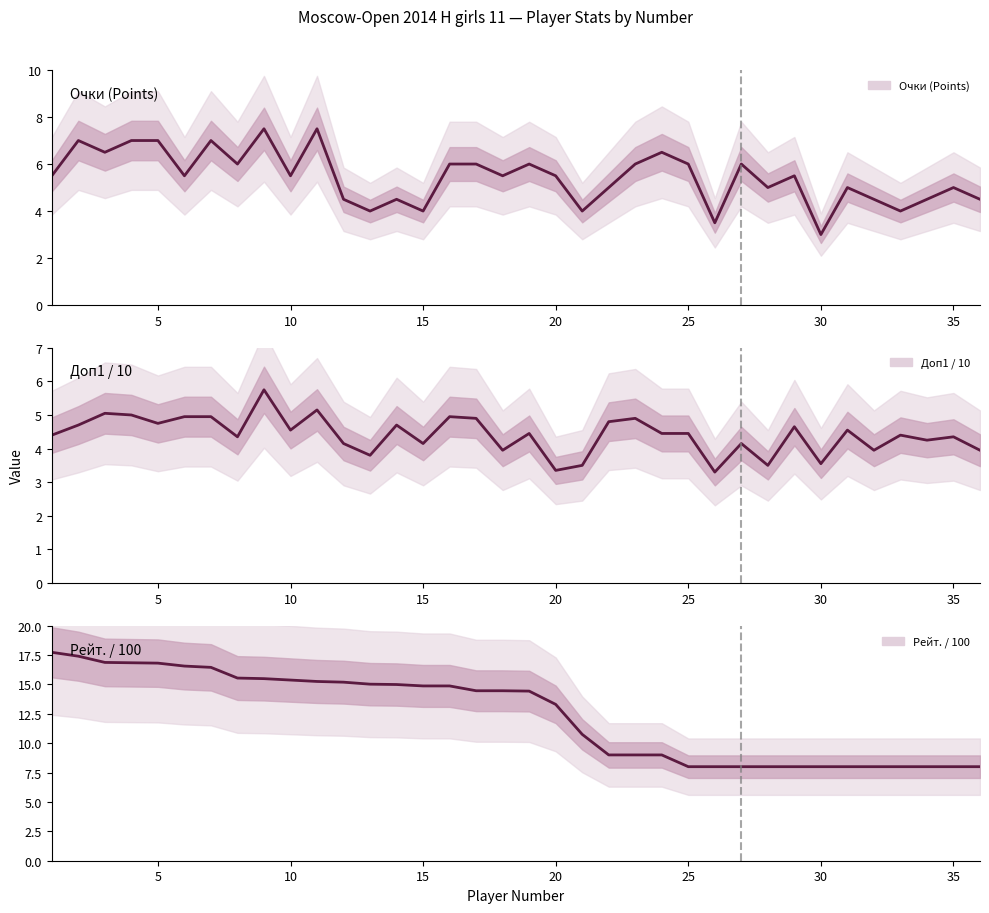

Is it true that Рейт. / 100 equals 7.5 at 30?

False